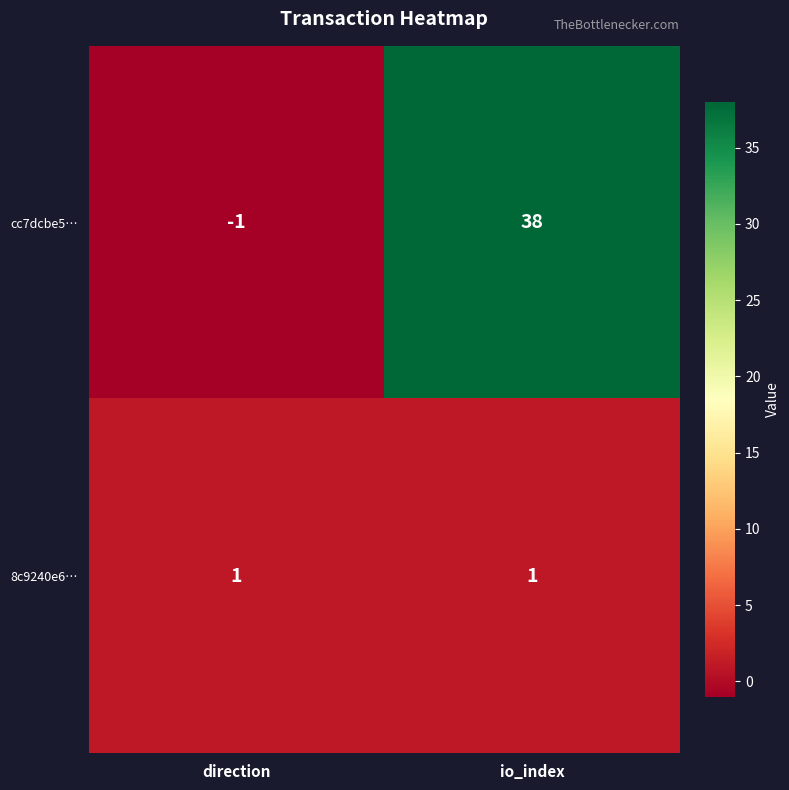

What is the difference between the cc7dcbe5… values at io_index and direction?

39